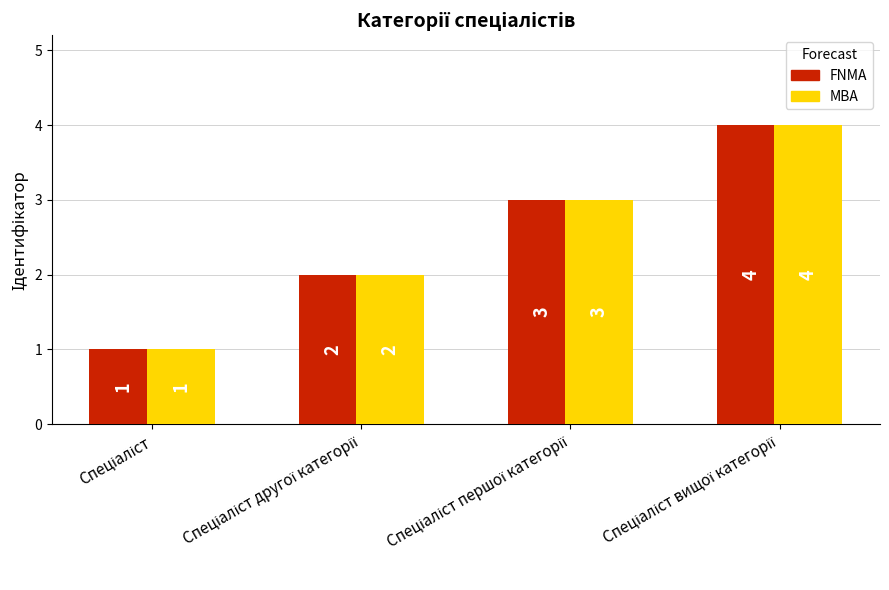

What is the value of the FNMA bar at the 3rd from the left?

3